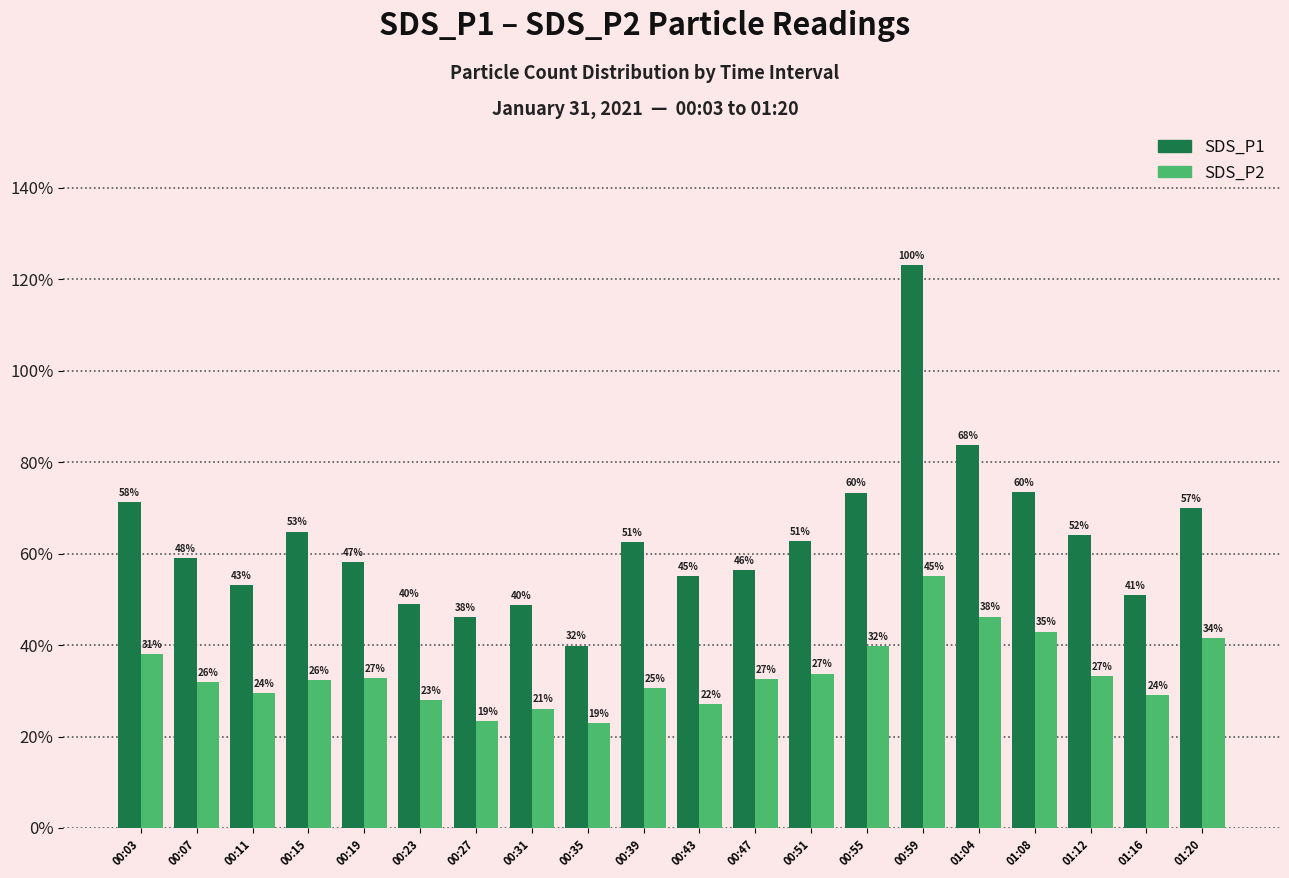

Which series has the largest range (max minus min)?

SDS_P1